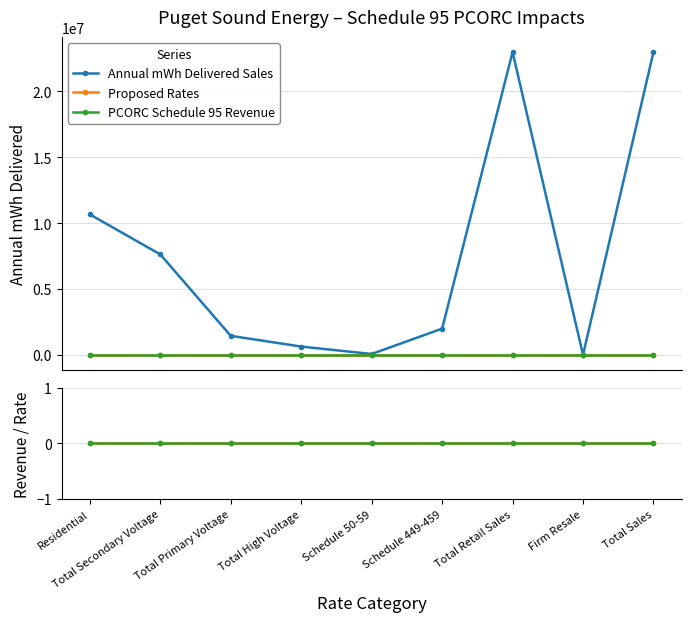

What position from the right is Total Retail Sales?

3